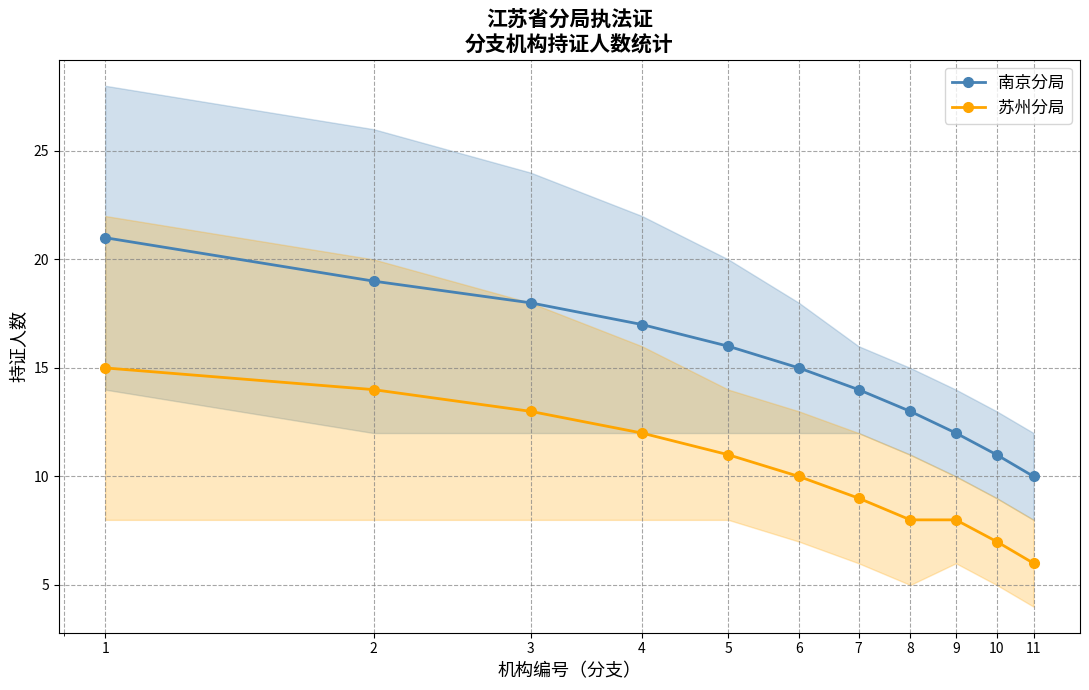

Is this an area chart (filled region under the line)?

No